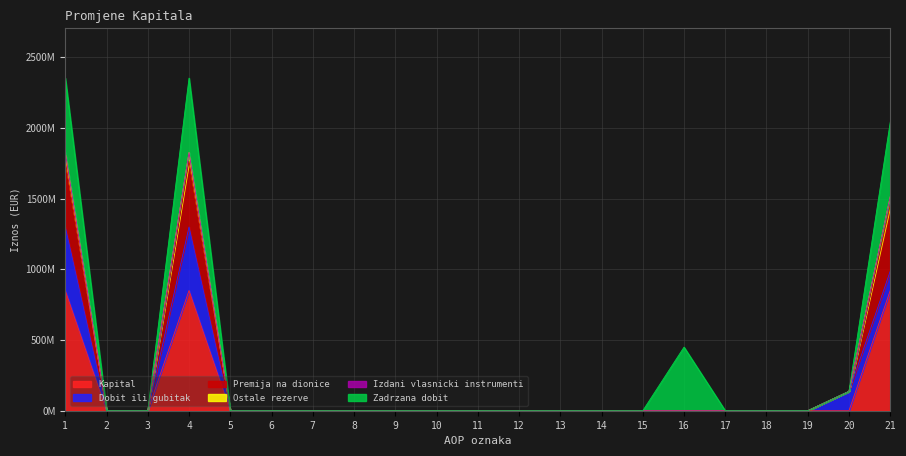

Where is the first local maximum for Premija na dionice?

4